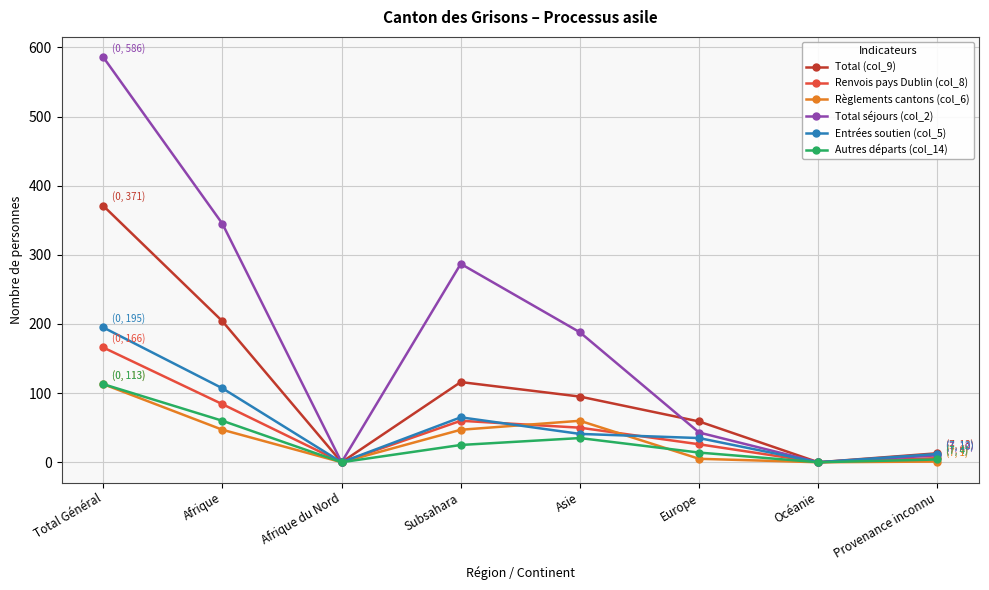

What is the difference between the Entrées soutien (col_5) values at Total Général and Océanie?

195